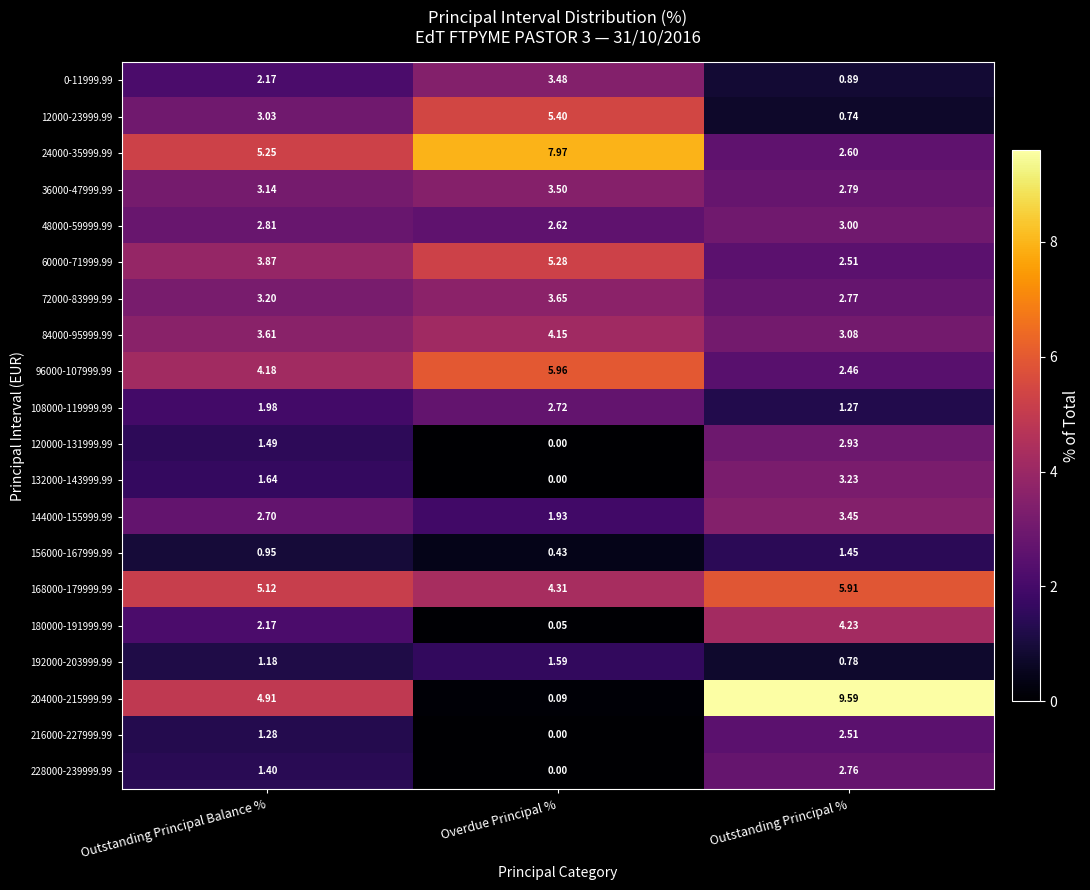

At which label does 192000-203999.99 reach its minimum?

Outstanding Principal %